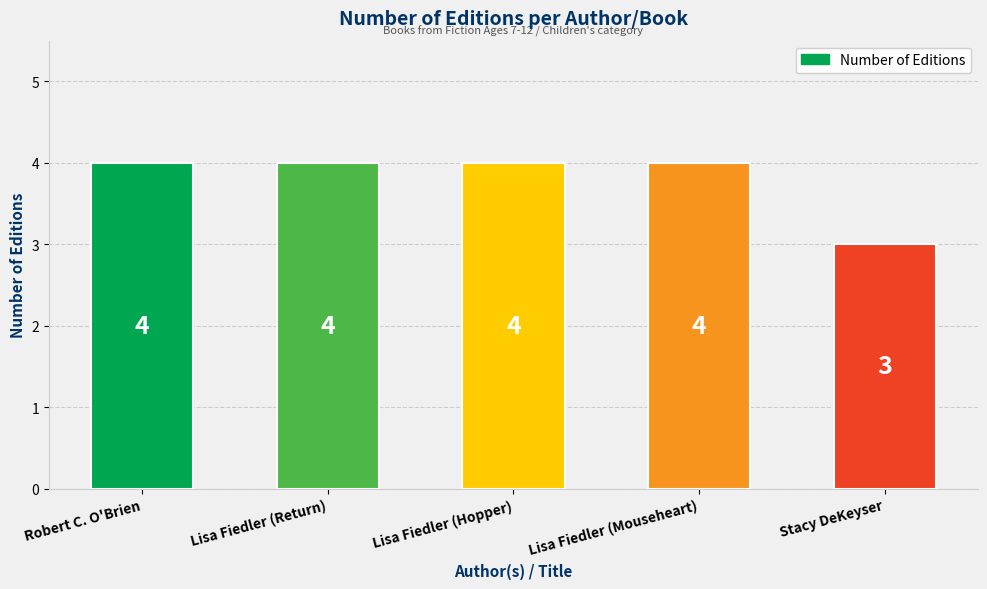

What is the minimum value shown in the chart?

3